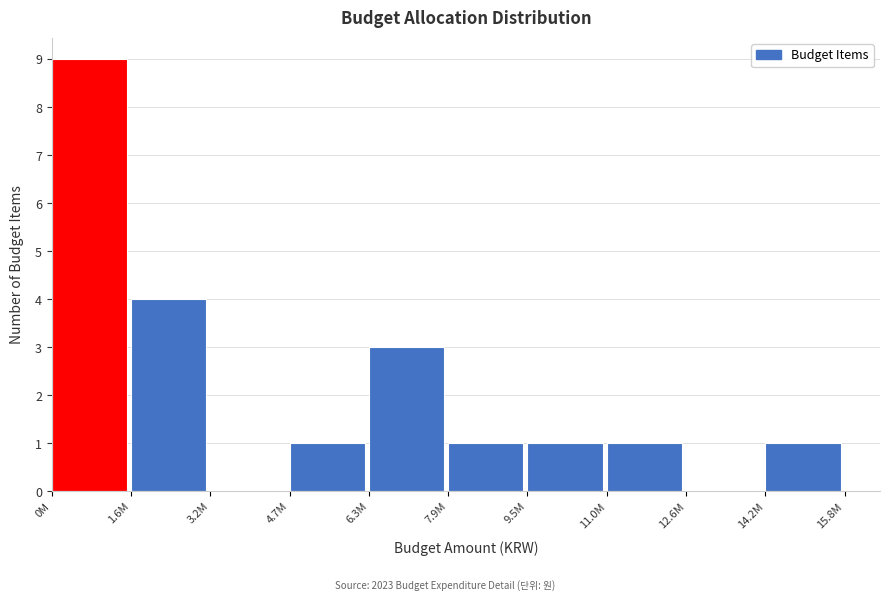

Reading left to right, what are all the values shown in this chart?

0M=9	1.6M=4	3.2M=0	4.7M=1	6.3M=3	7.9M=1	9.5M=1	11.0M=1	12.6M=0	14.2M=1